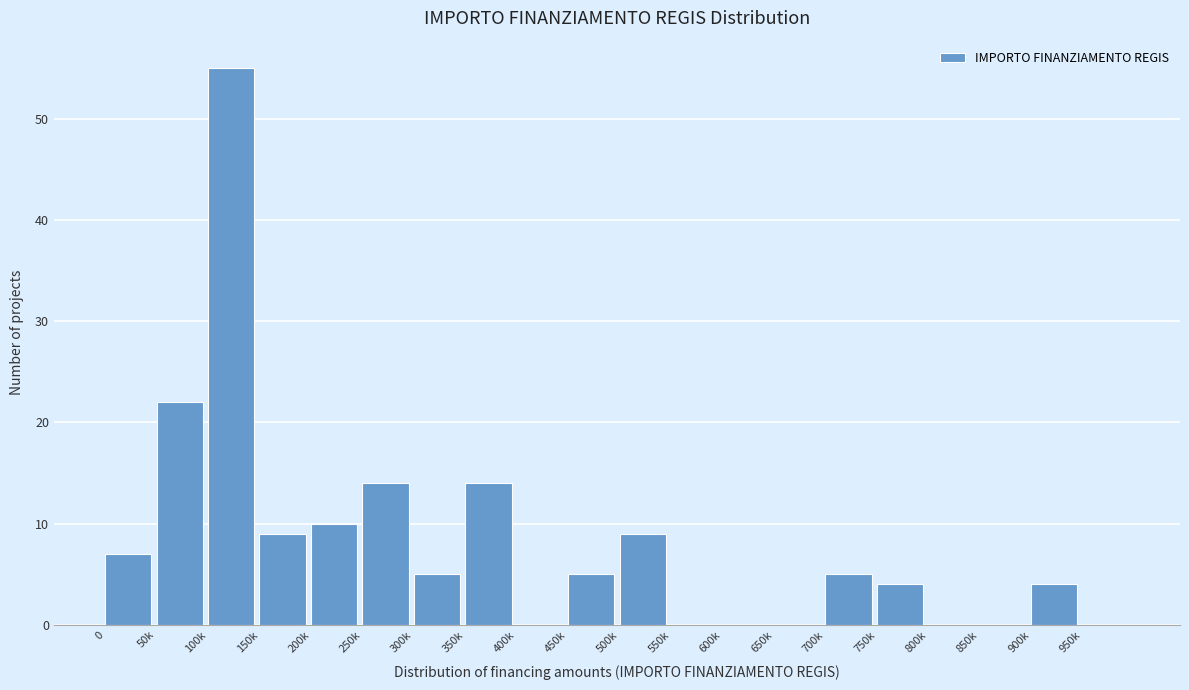

Reading left to right, list all the values displayed in this chart.

0=7	50k=22	100k=55	150k=9	200k=10	250k=14	300k=5	350k=14	400k=0	450k=5	500k=9	550k=0	600k=0	650k=0	700k=5	750k=4	800k=0	850k=0	900k=4	950k=0